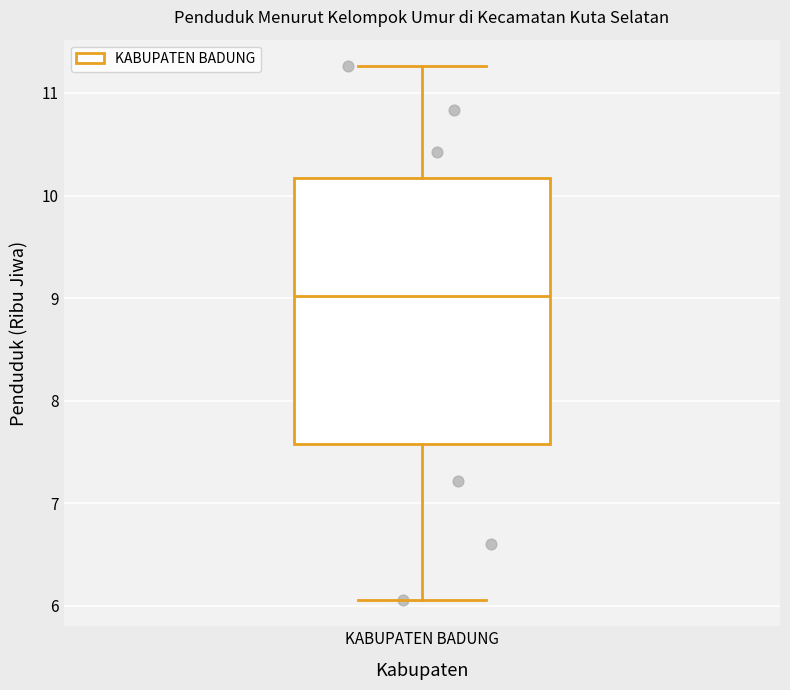

Where is the lower edge of the box for KABUPATEN BADUNG on the y-axis? The values are not printed on the chart, so give them approximately, as read against the axis.

7.6